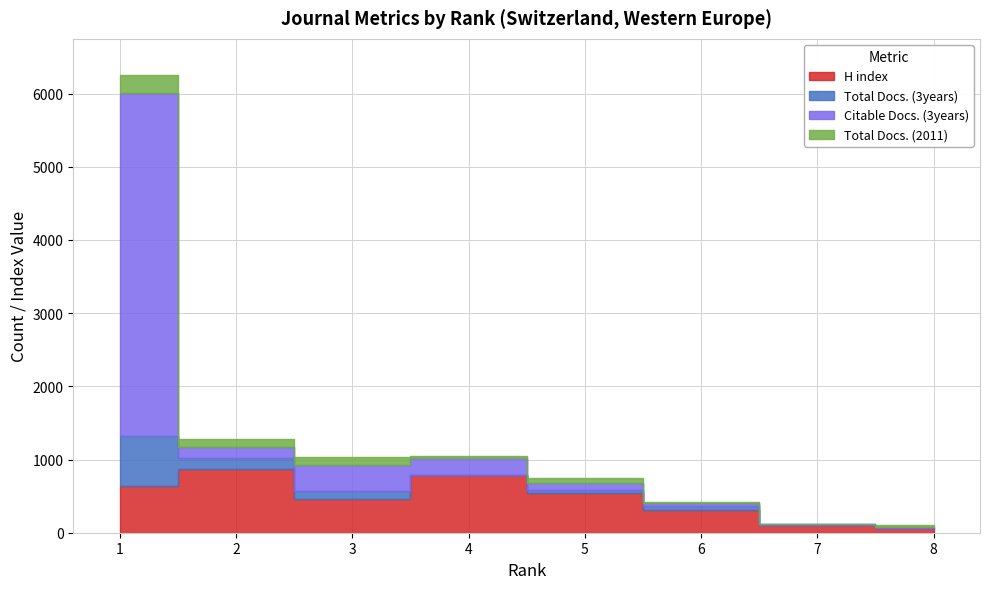

What is the value of the H index point at the 3rd from the left?

466